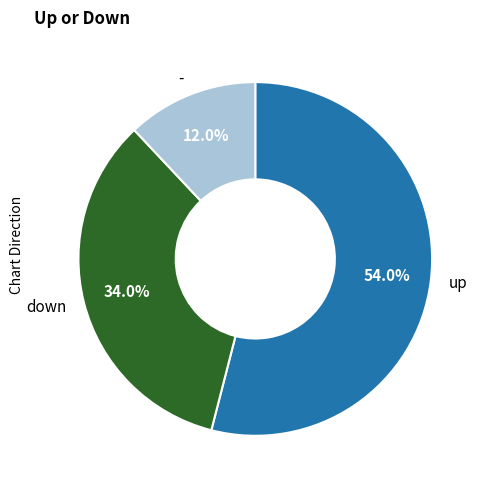

True or false: down accounts for 41% of the total.

False